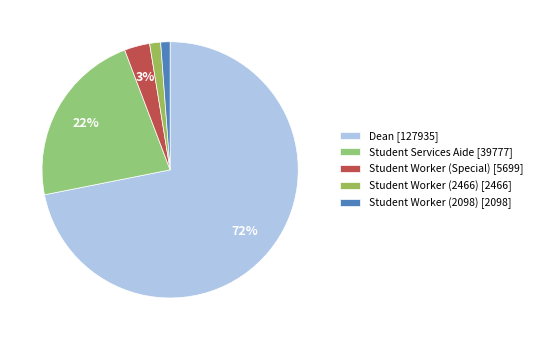

To the nearest percent, what is the combined percentage of Student Worker (Special) and Student Worker (2466)?

5%